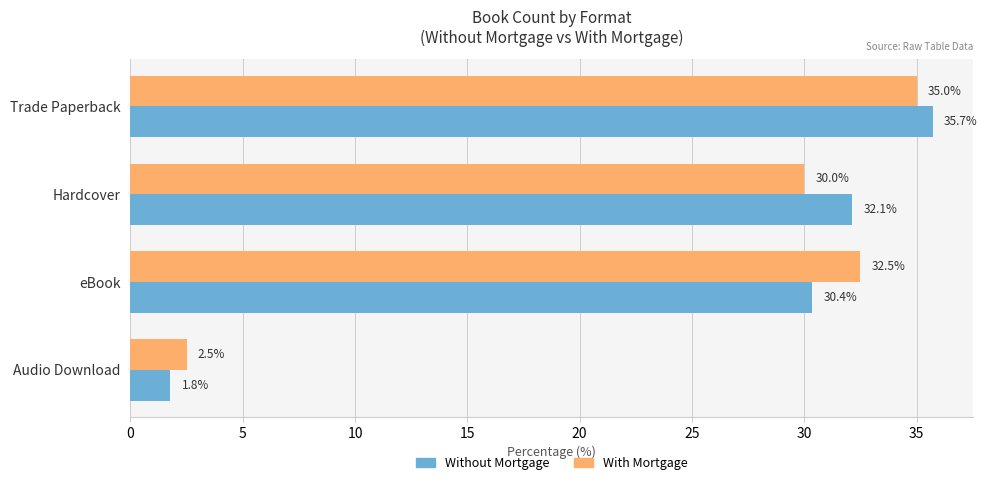

At which label is Without Mortgage closest to 18?

eBook